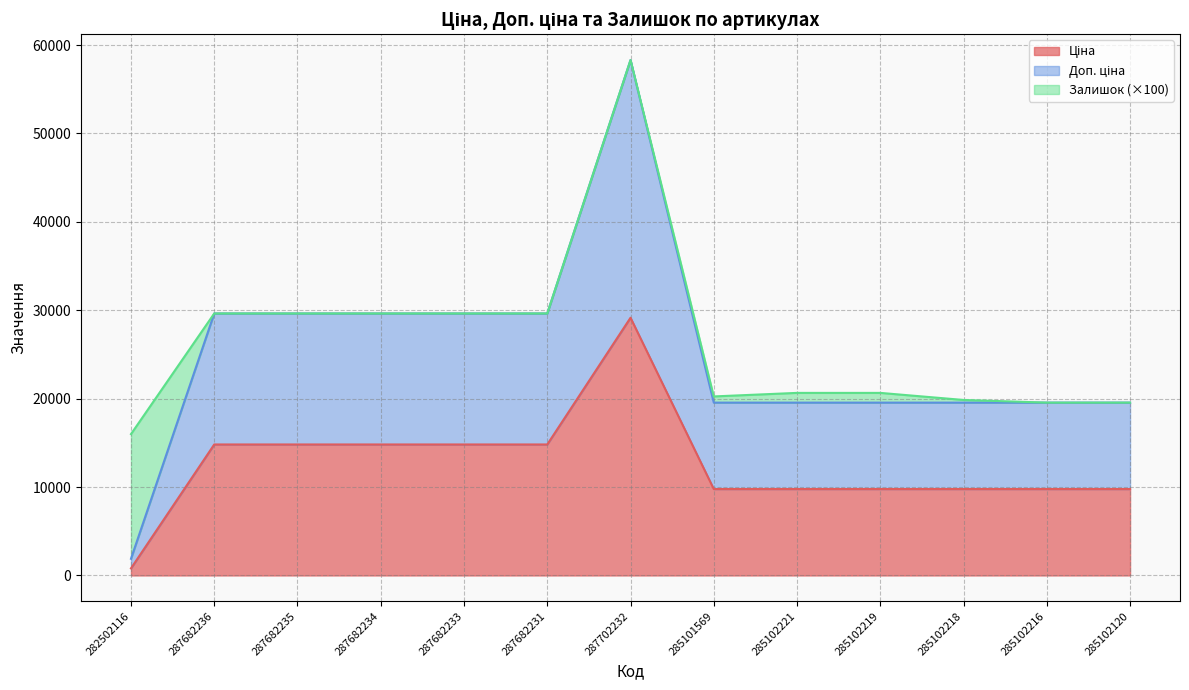

True or false: Ціна and Доп. ціна intersect in this chart.

False